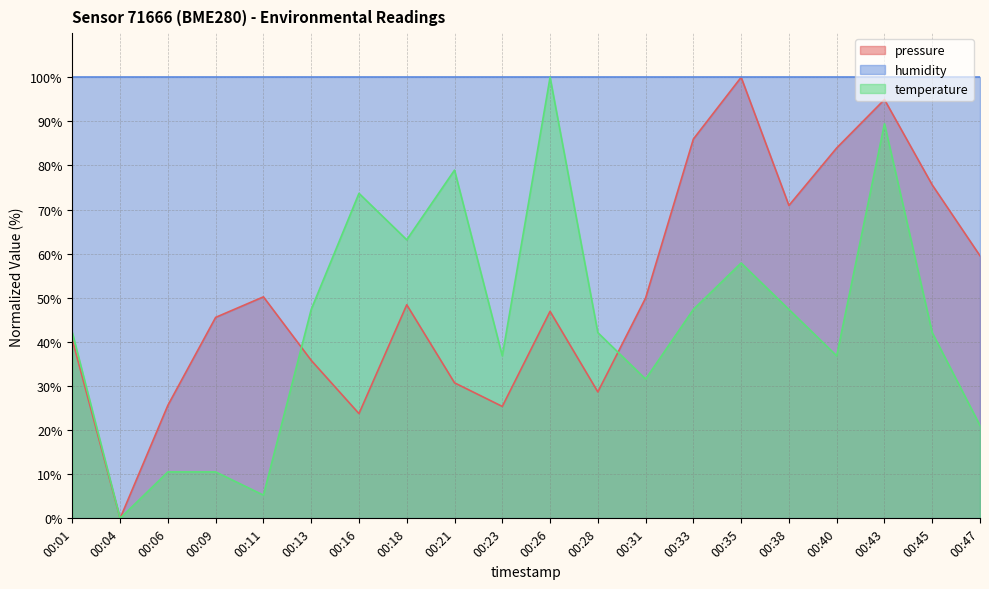

Rank the series at 00:09 from highest to lowest value.

humidity, pressure, temperature